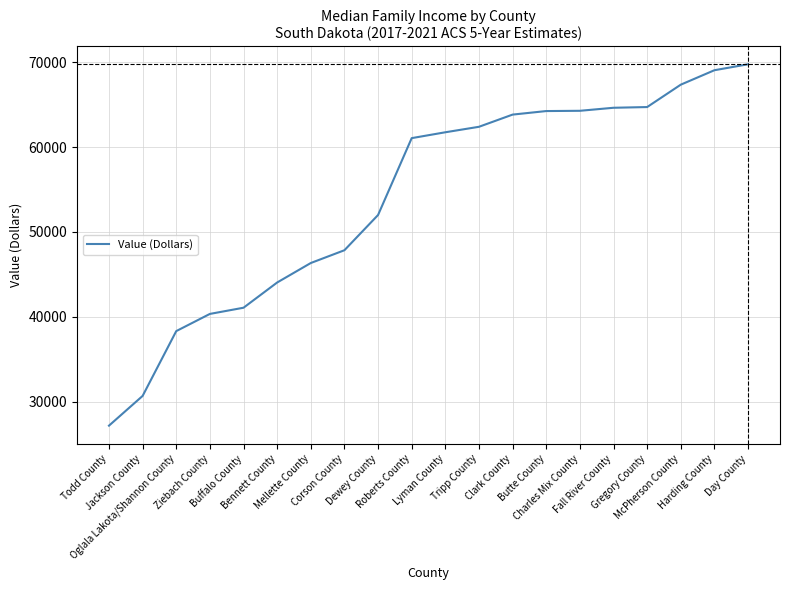

How many values are below 61750?

10